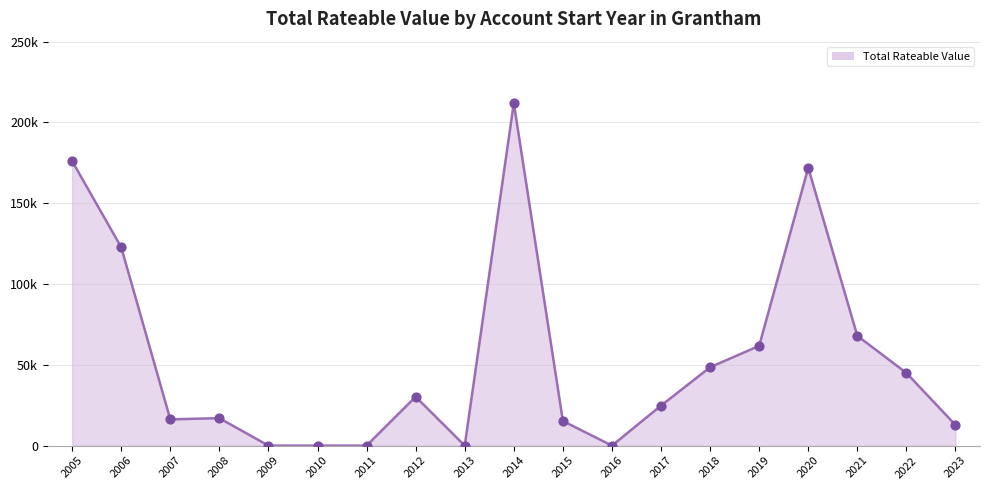

What is the change in value from 2017 to 23?

-11750